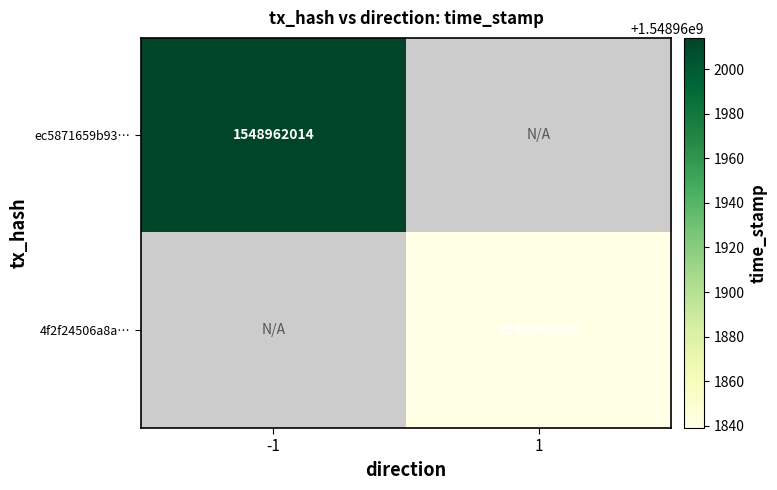

Which series has the widest spread of values?

ec5871659b9374f32168a2c7578bac4f6e2abb9